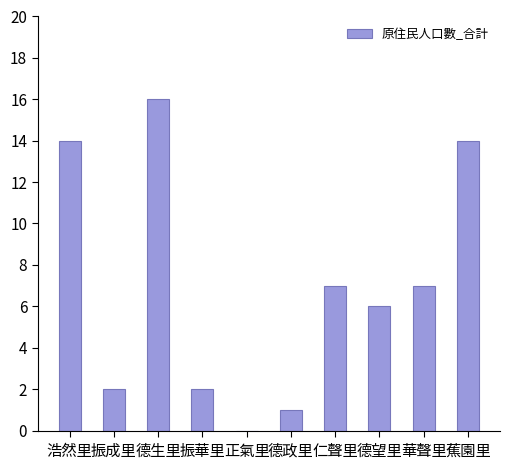

Where does the data first go above 7?

浩然里